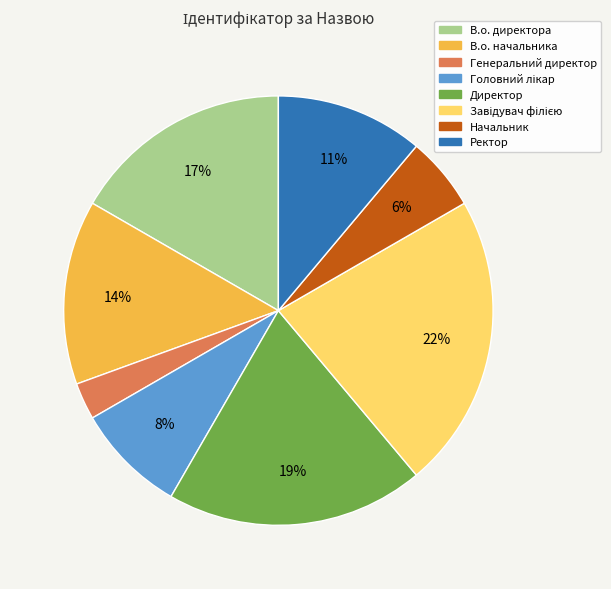

Is it true that В.о. директора is 17% of the pie?

True